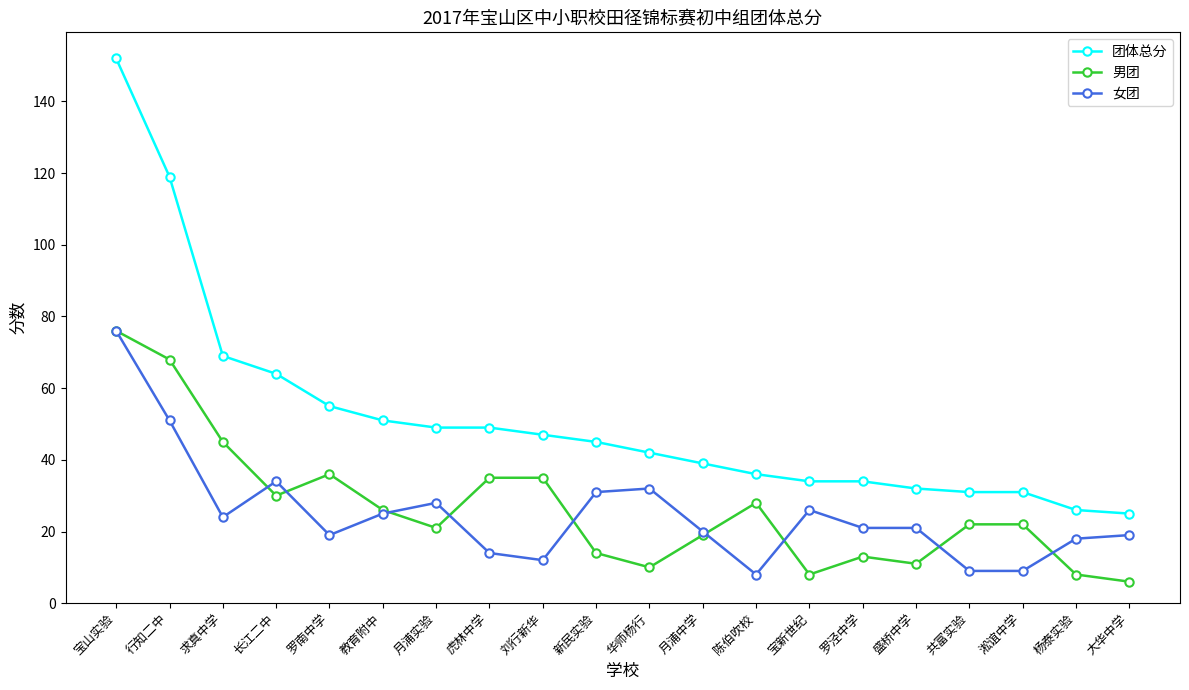

True or false: 女团 and 团体总分 intersect in this chart.

False